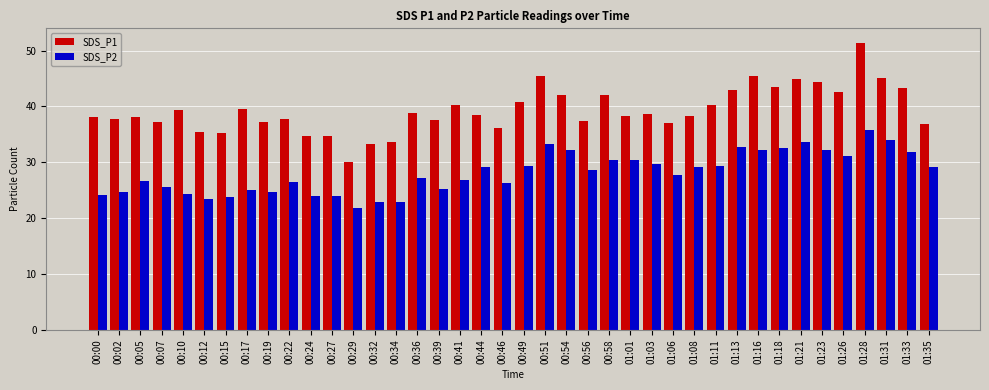

Between 01:01 and 01:23, which series saw the biggest shift?

SDS_P1